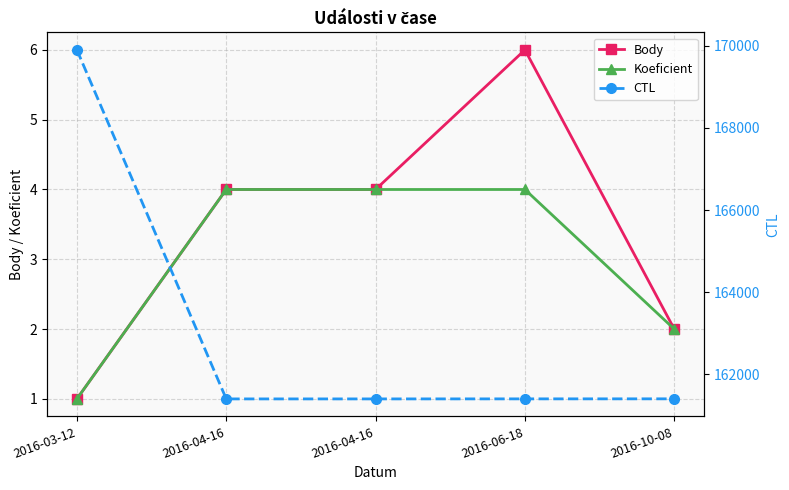

At which label is Body closest to 3?

2016-04-16